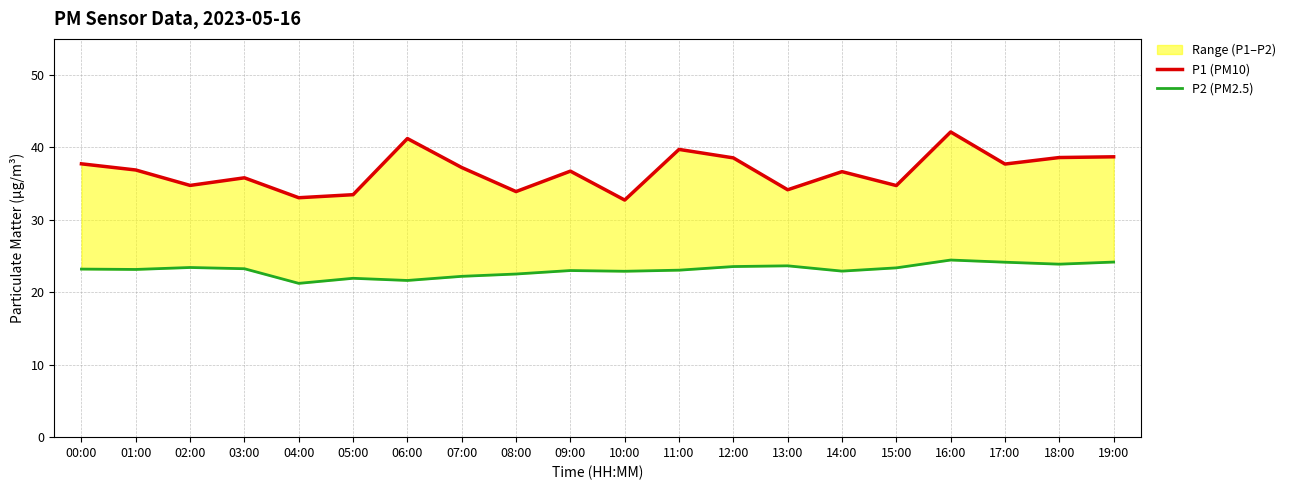

What is the label of the 15th point from the left?

14:00